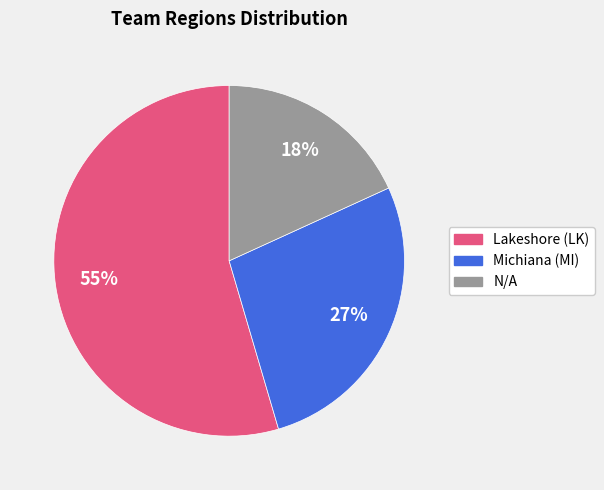

True or false: N/A accounts for 8% of the total.

False